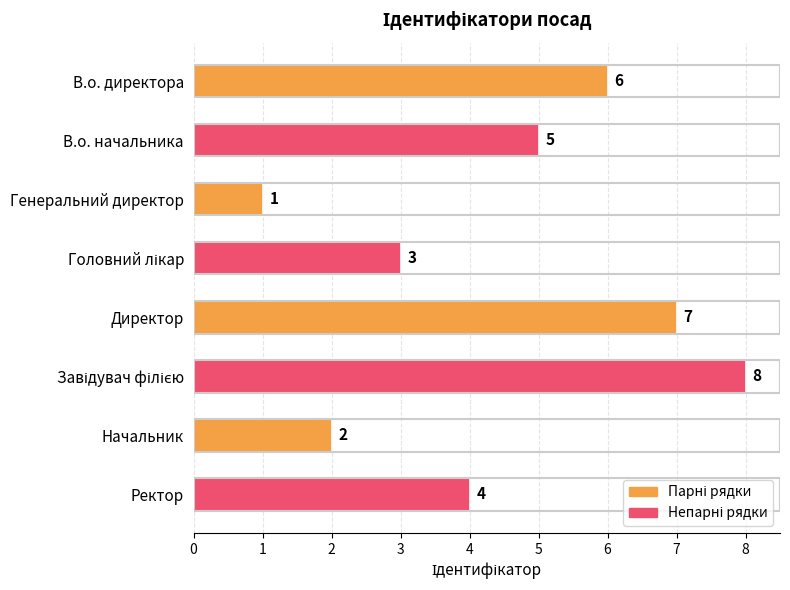

Count the values in the range 3 to 7.

5